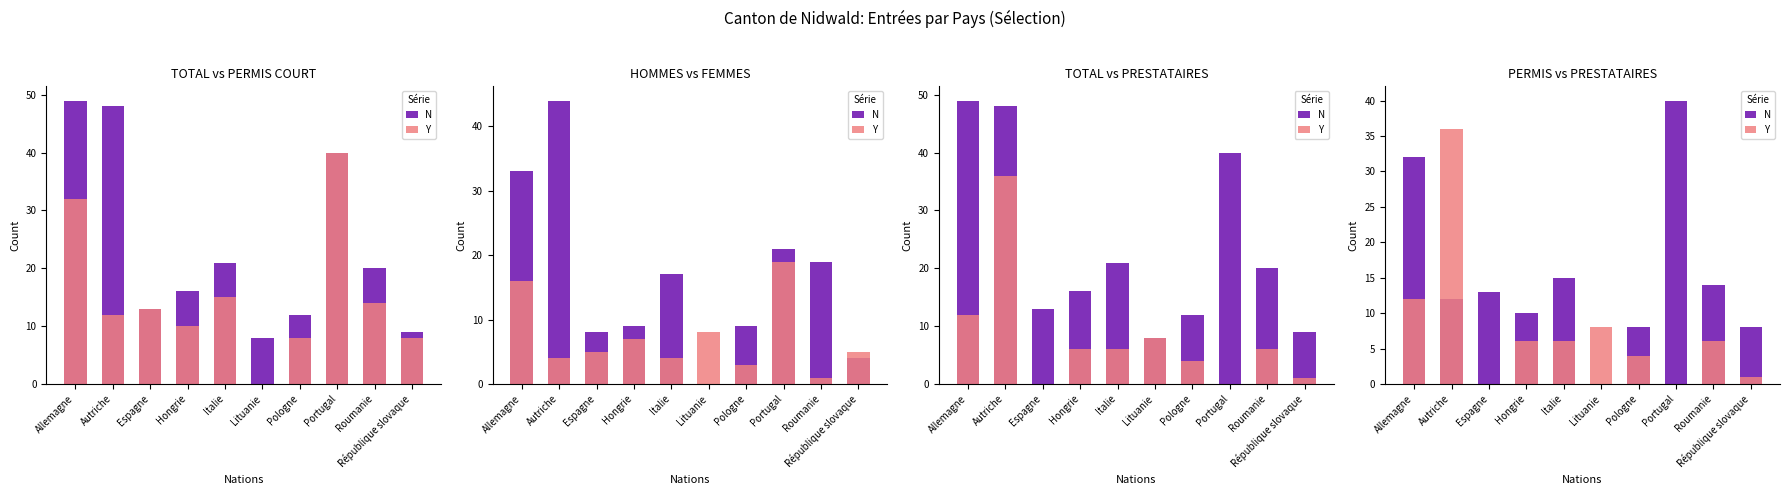

Where is N nearest to the value 20?

Italie